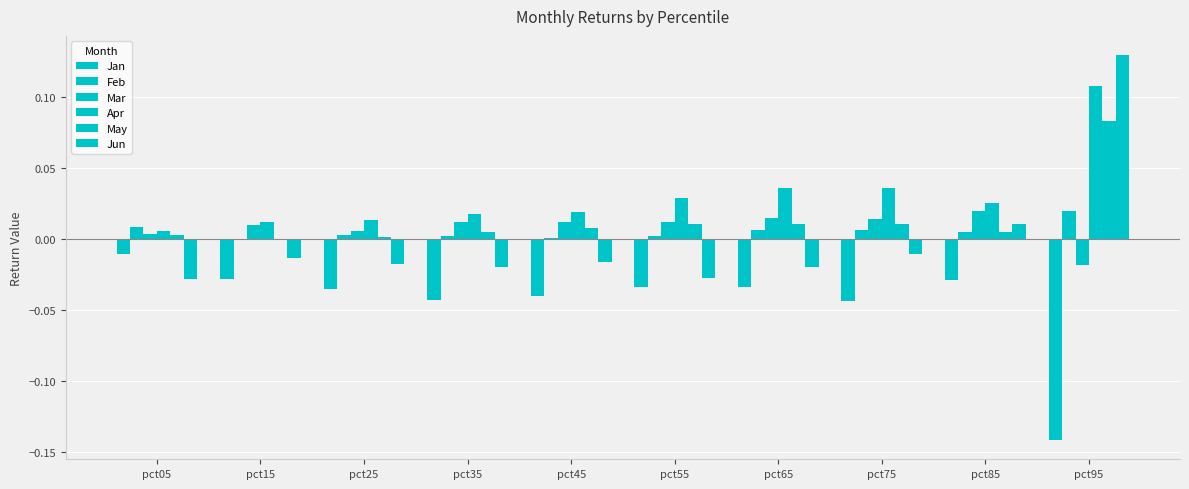

Count the number of categories in the chart.

10